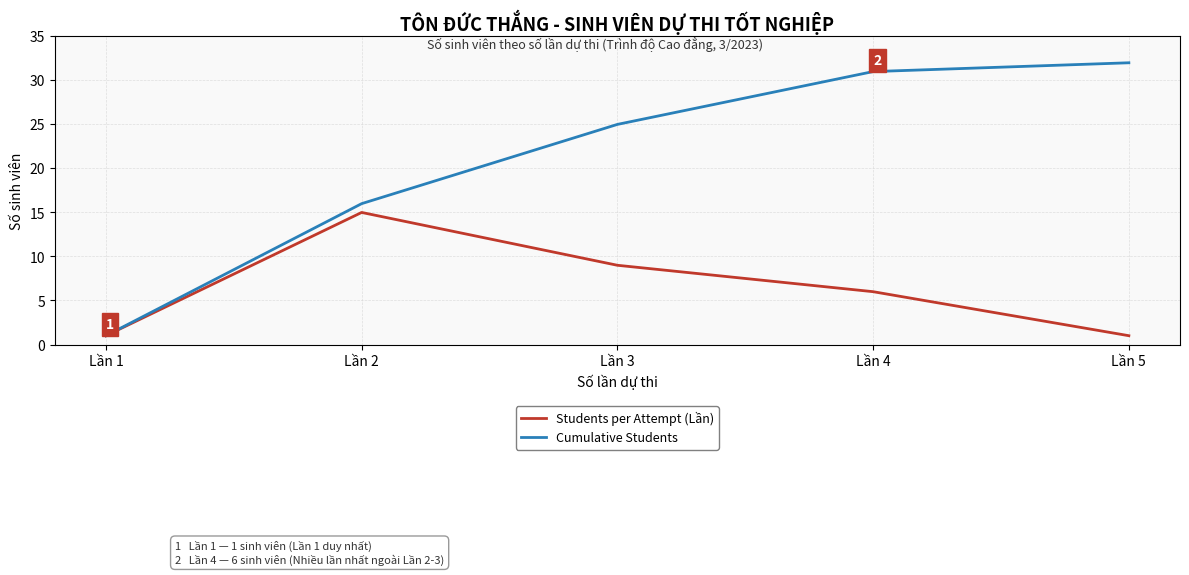

Where is Cumulative Students nearest to the value 16?

Lần 2